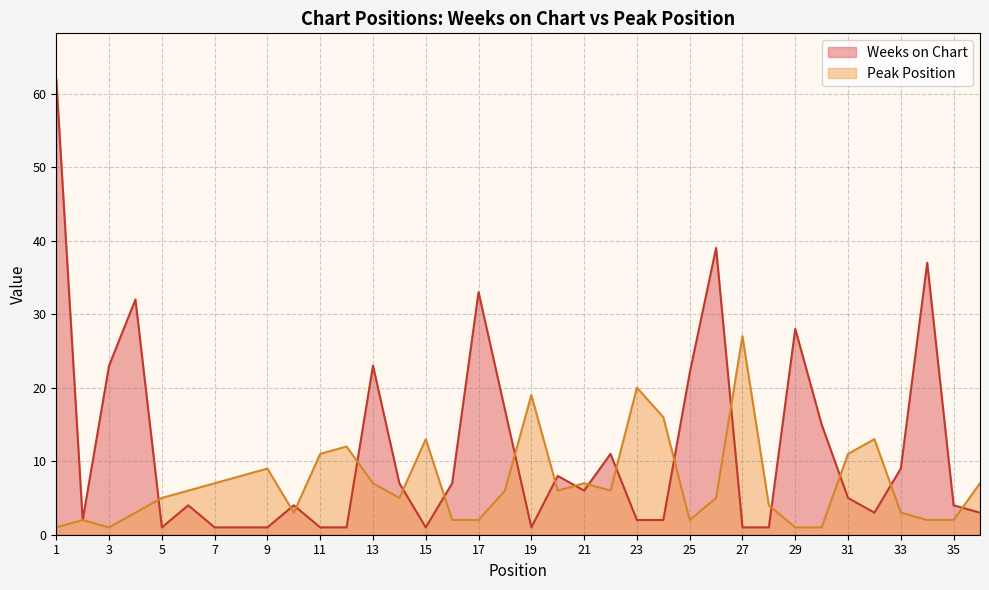

Reading right to left, extract all data points from this chart.

Weeks on Chart: 3	4	37	9	3	5	15	28	1	1	39	22	2	2	11	6	8	1	17	33	7	1	7	23	1	1	4	1	1	1	4	1	32	23	2	62
Peak Position: 7	2	2	3	13	11	1	1	4	27	5	2	16	20	6	7	6	19	6	2	2	13	5	7	12	11	3	9	8	7	6	5	3	1	2	1